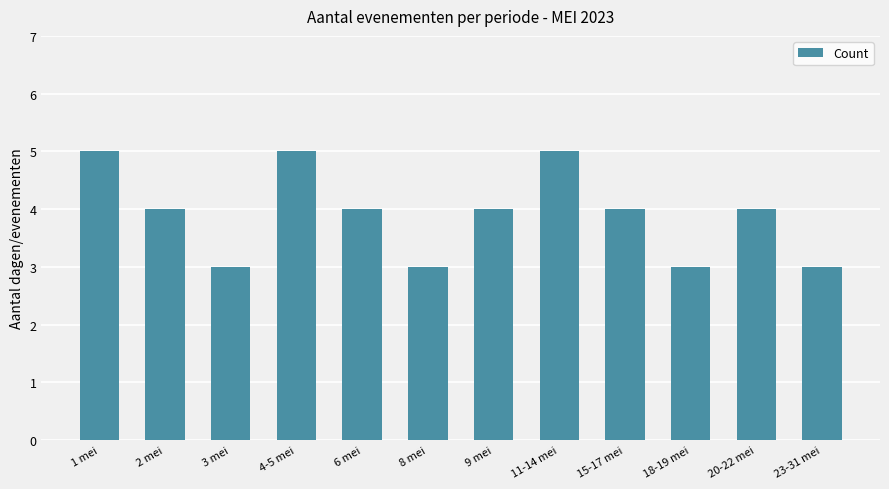

What is the difference between the maximum and minimum values?

2